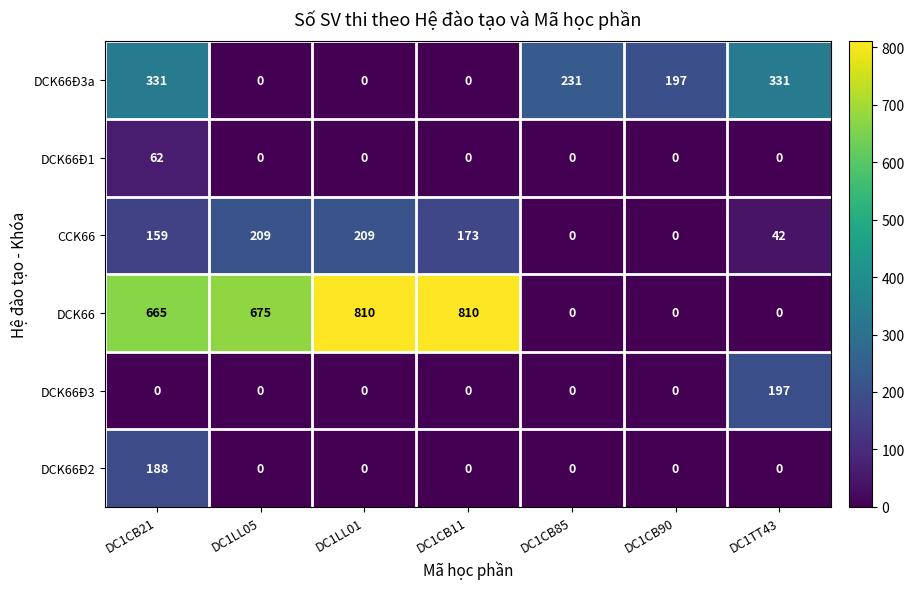

Rank the series by their maximum value, from lowest to highest.

DCK66Đ1, DCK66Đ2, DCK66Đ3, CCK66, DCK66Đ3a, DCK66